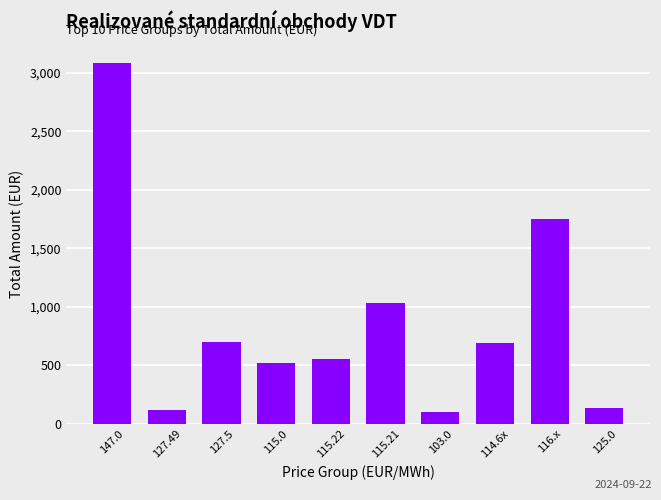

What is the label of the 1st bar from the right?

125.0